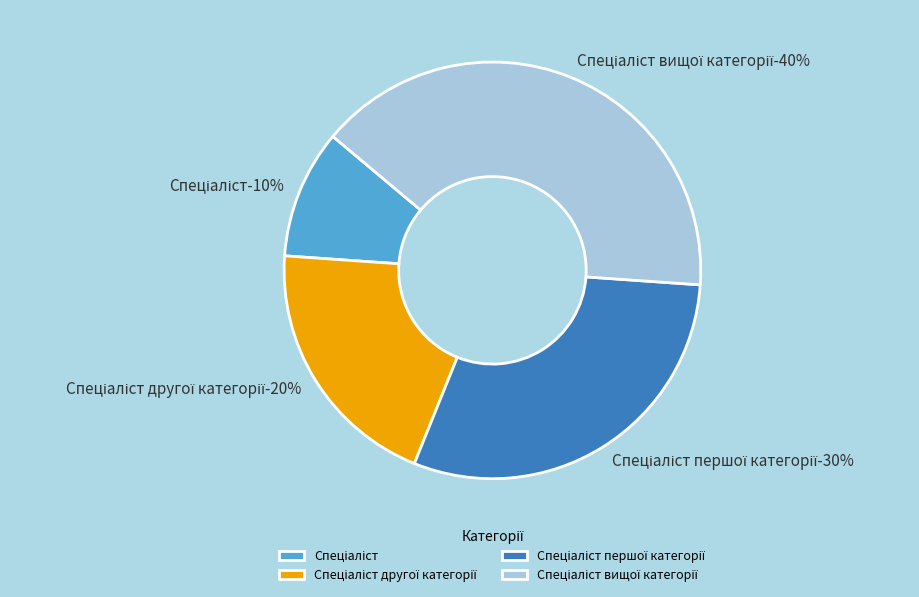

What percentage is the Спеціаліст вищої категорії slice, to the nearest percent?

40%